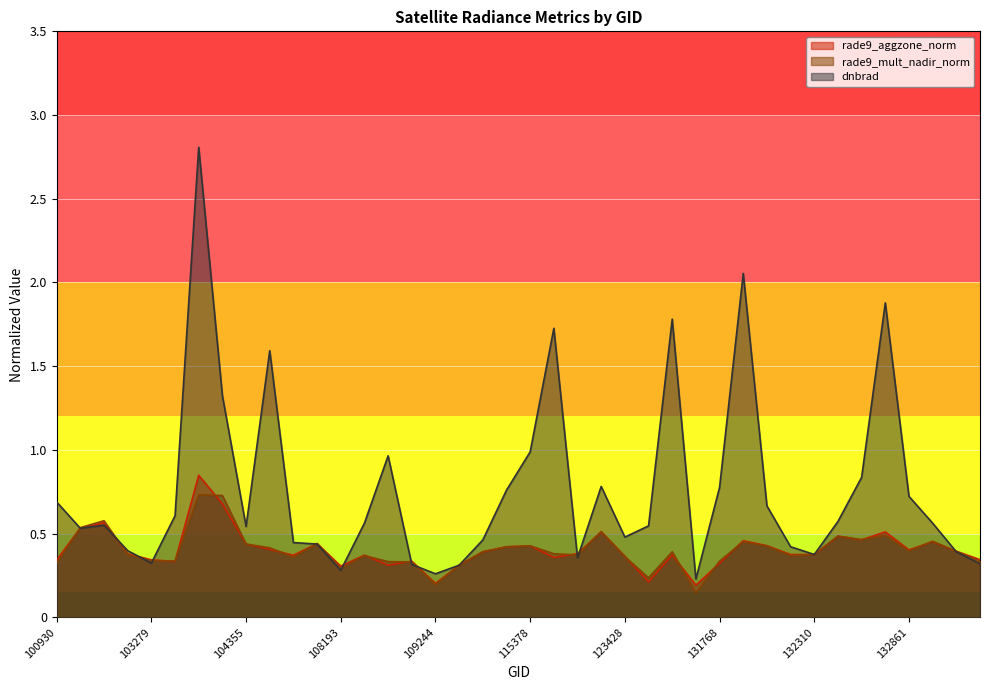

What is the lowest value of the rade9_mult_nadir_norm series?

0.1